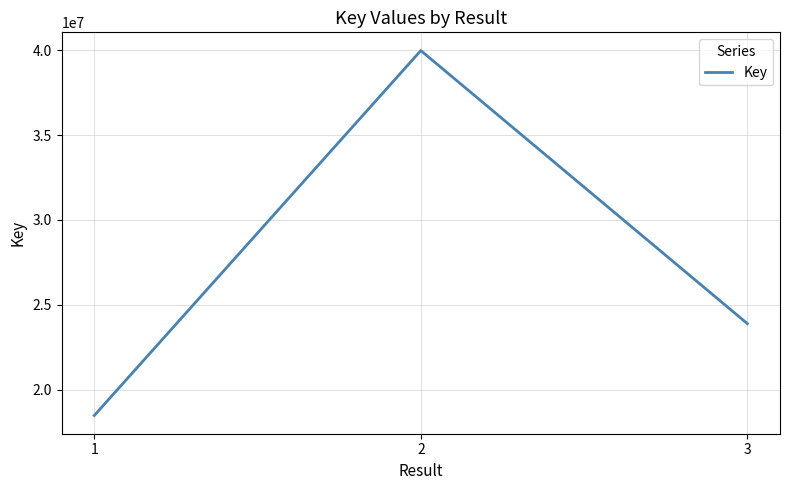

What is the difference between the values at 1 and 3?

5416251